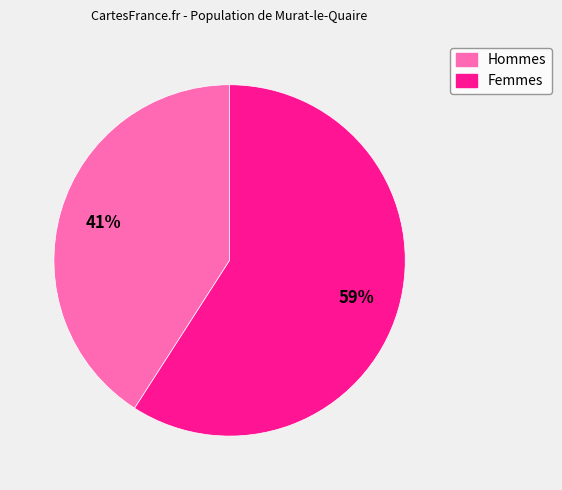

Do Femmes and Hommes together represent more than half of the pie?

Yes